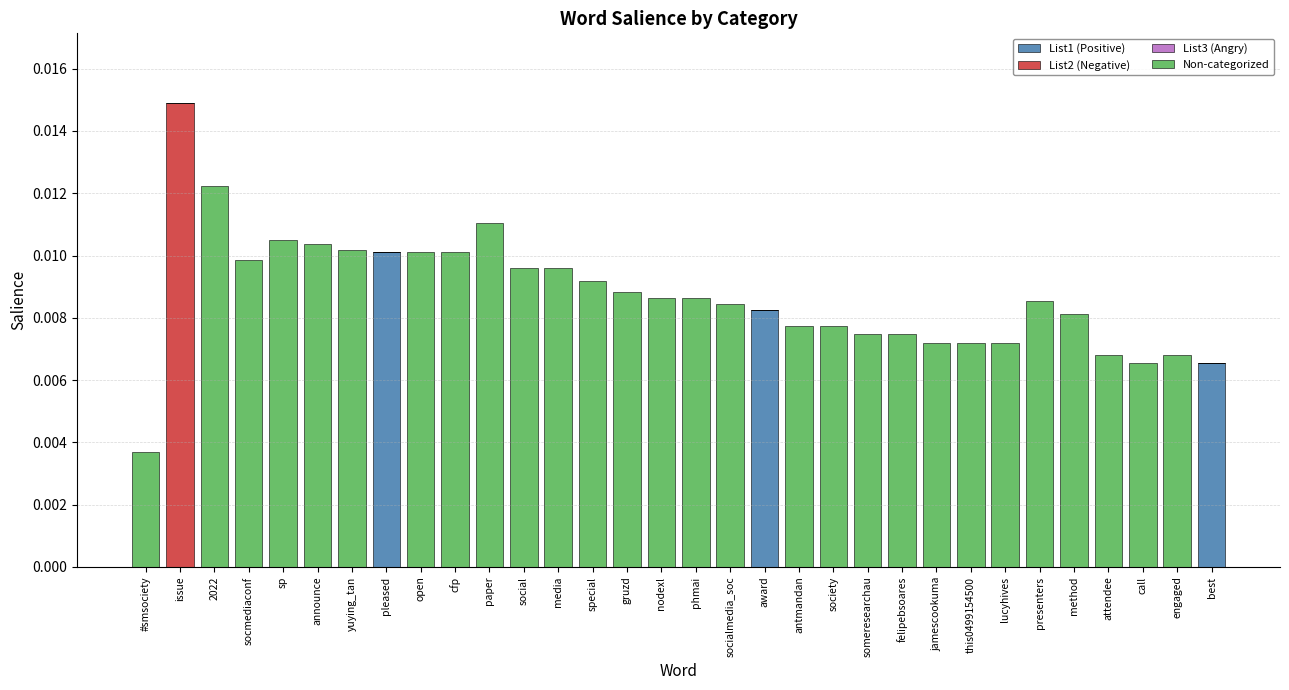

Does the chart contain stacked bars?

Yes